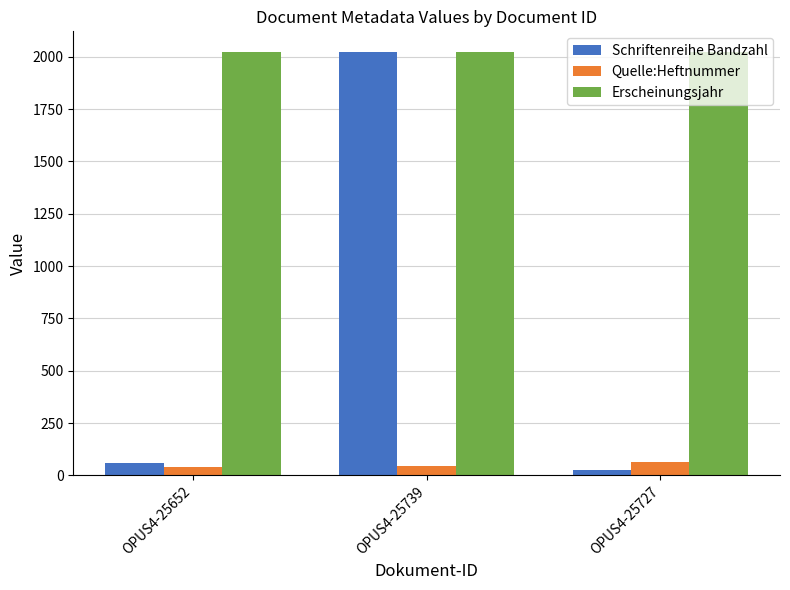

What are all the series names shown in the legend?

Schriftenreihe Bandzahl, Quelle:Heftnummer, Erscheinungsjahr